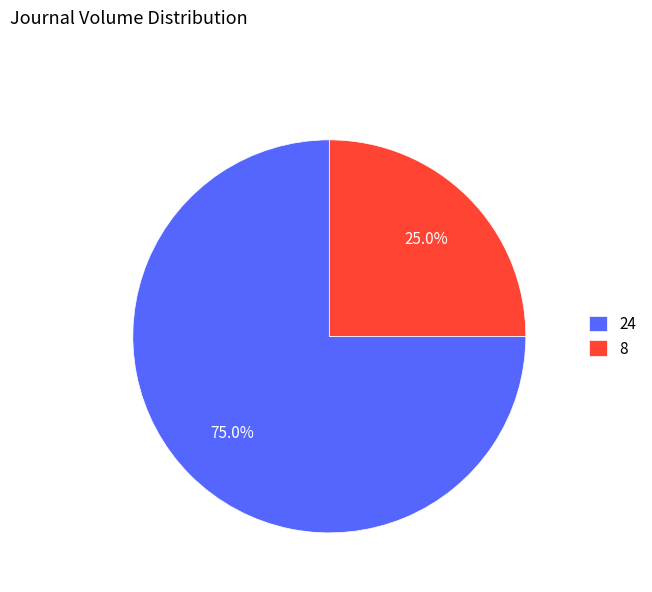

What is the majority slice?

24